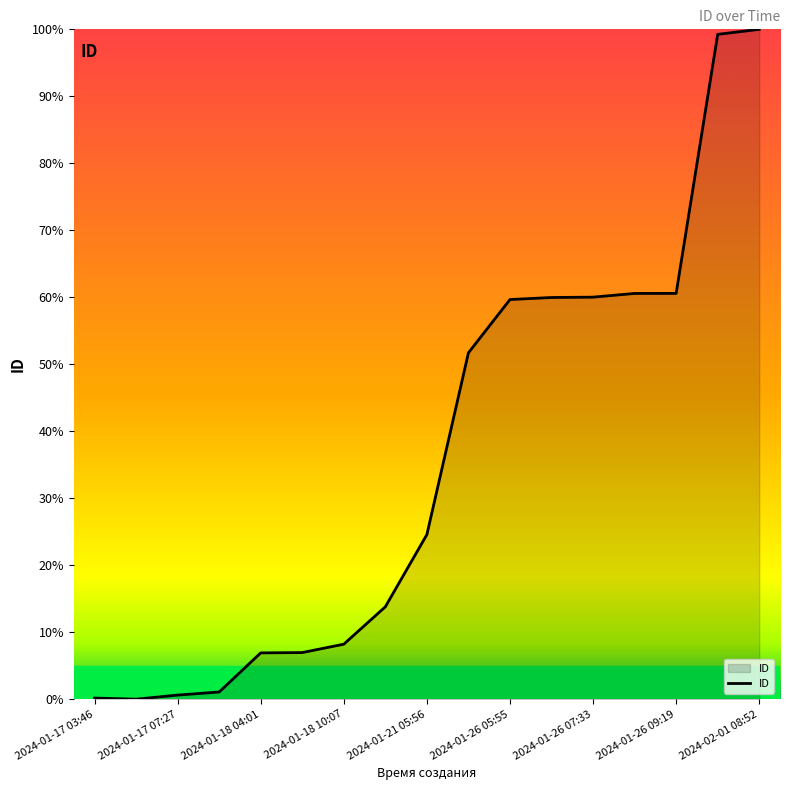

What is the maximum value shown in the chart?

100.0